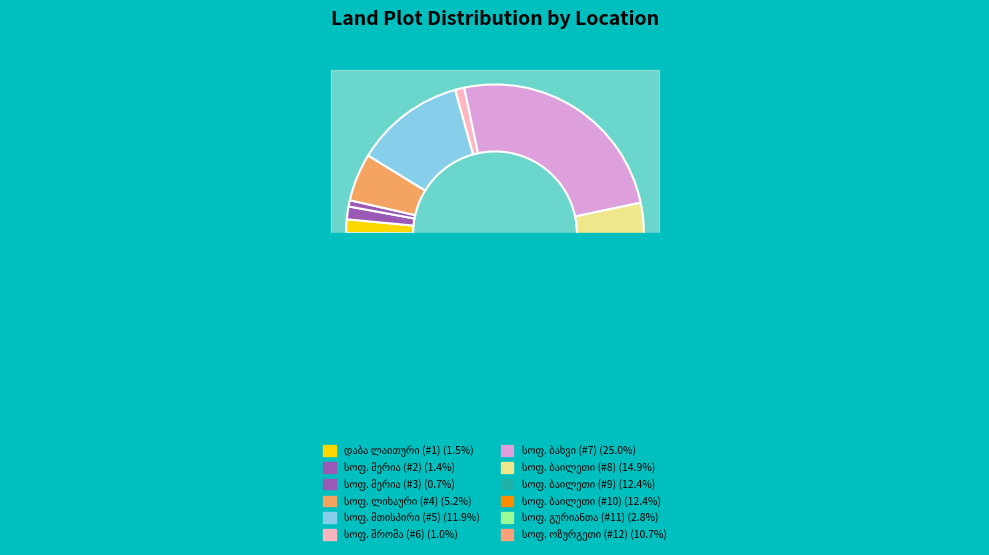

Which category has the smallest portion of the pie?

სოფ. მერია (#3)